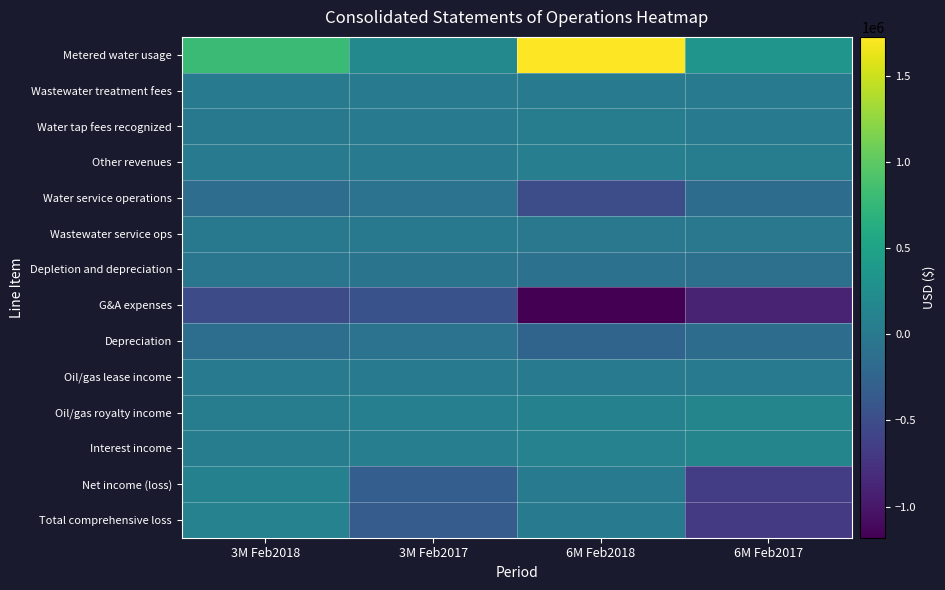

Between 3M Feb2018 and 6M Feb2017, which series saw the biggest shift?

Total comprehensive loss